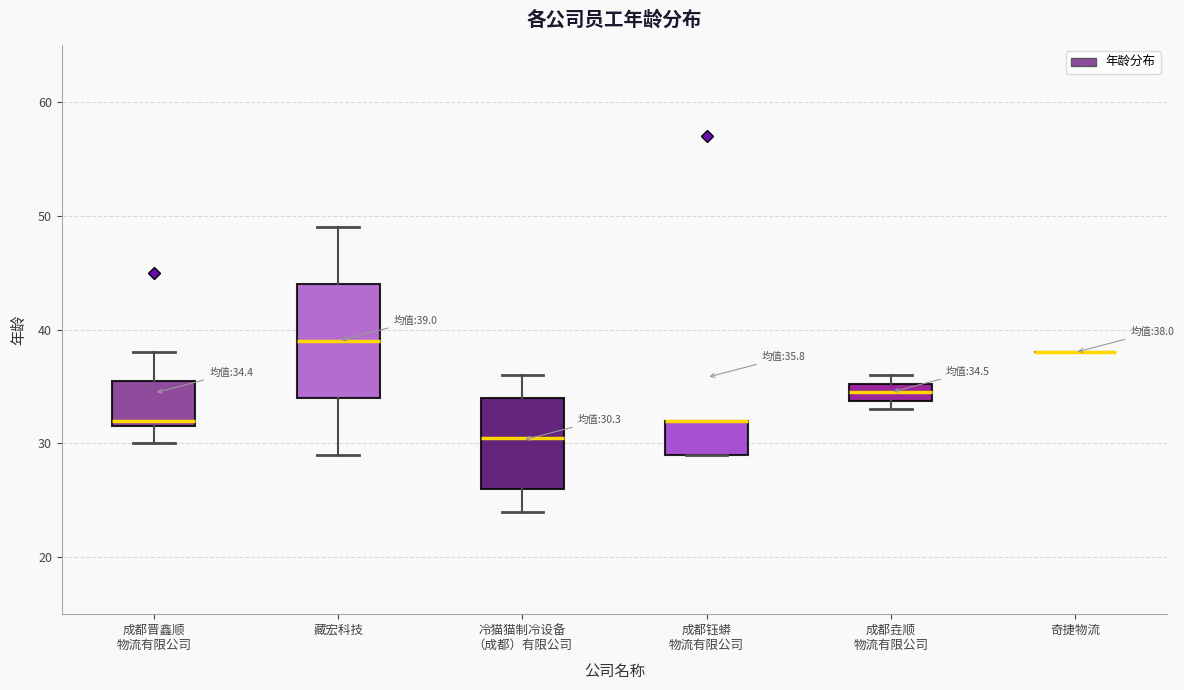

Which box is the tallest, from its lower edge to its upper edge?

藏宏科技